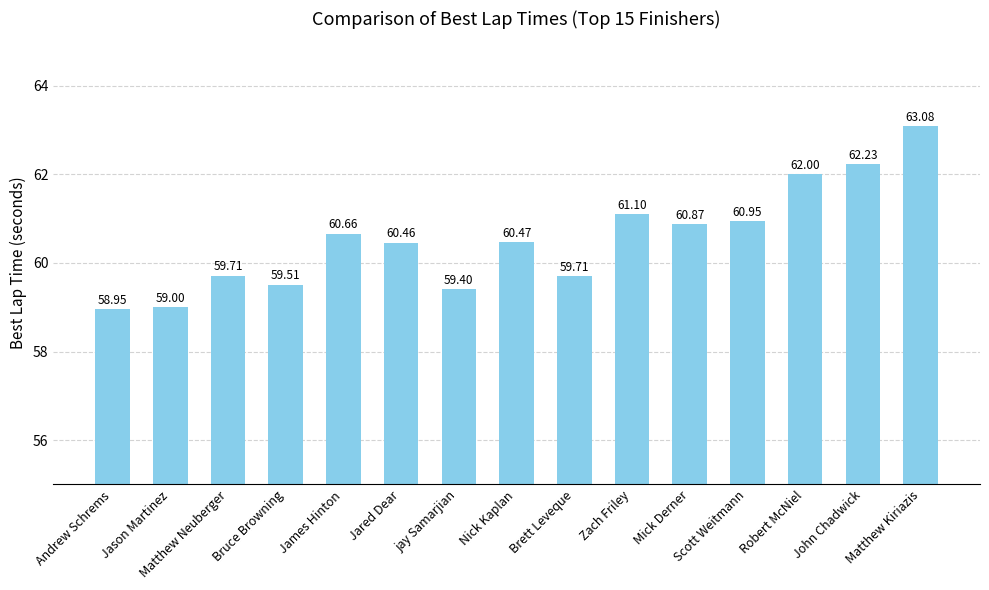

What is the change in value from Nick Kaplan to Brett Leveque?

-0.8